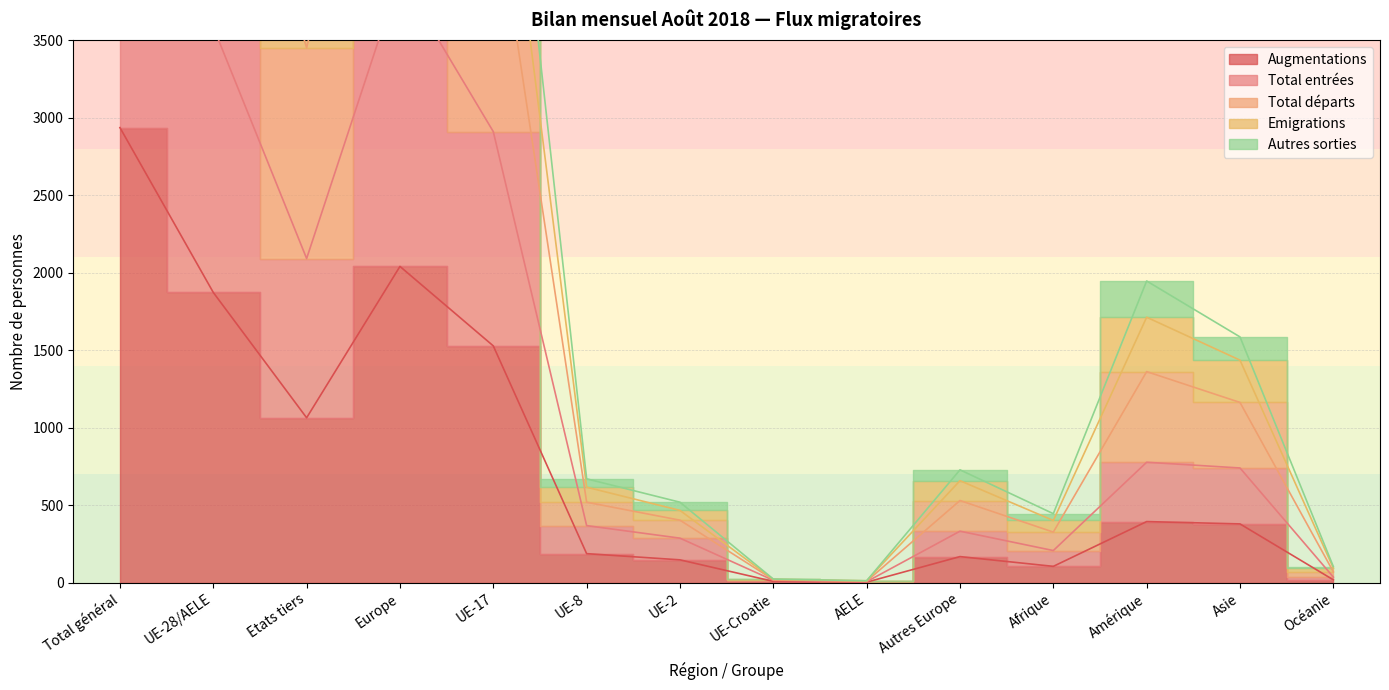

At which category does the chart reach its peak across all series?

Total général